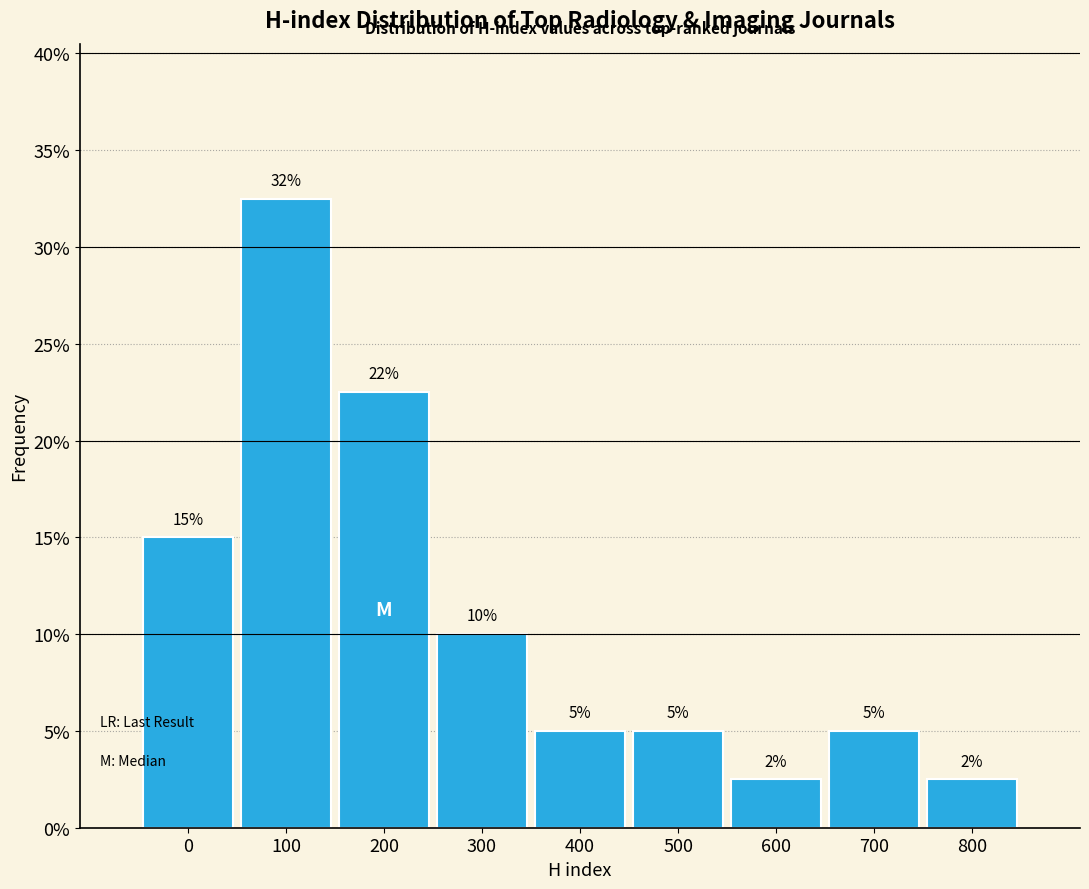

What is the difference between the values at 0 and 500?

10.0